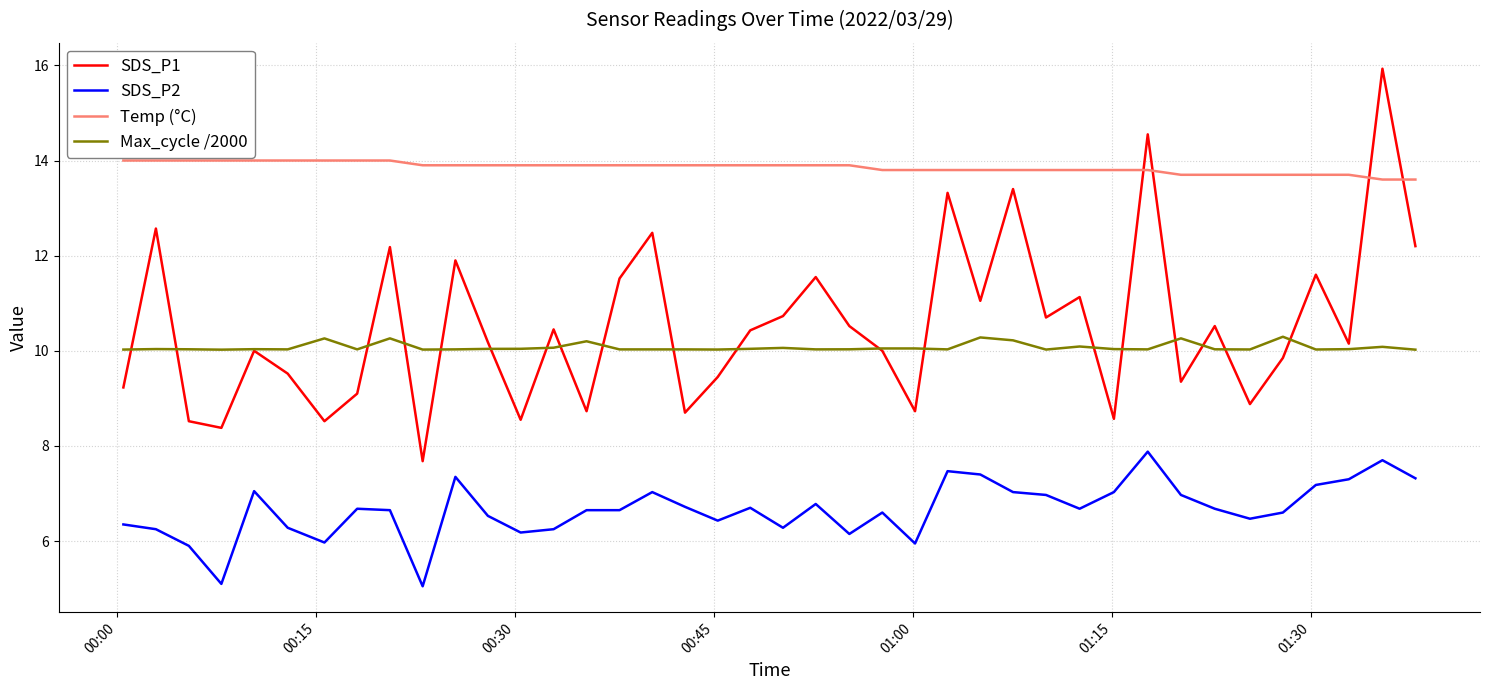

Which series has the widest spread of values?

SDS_P1